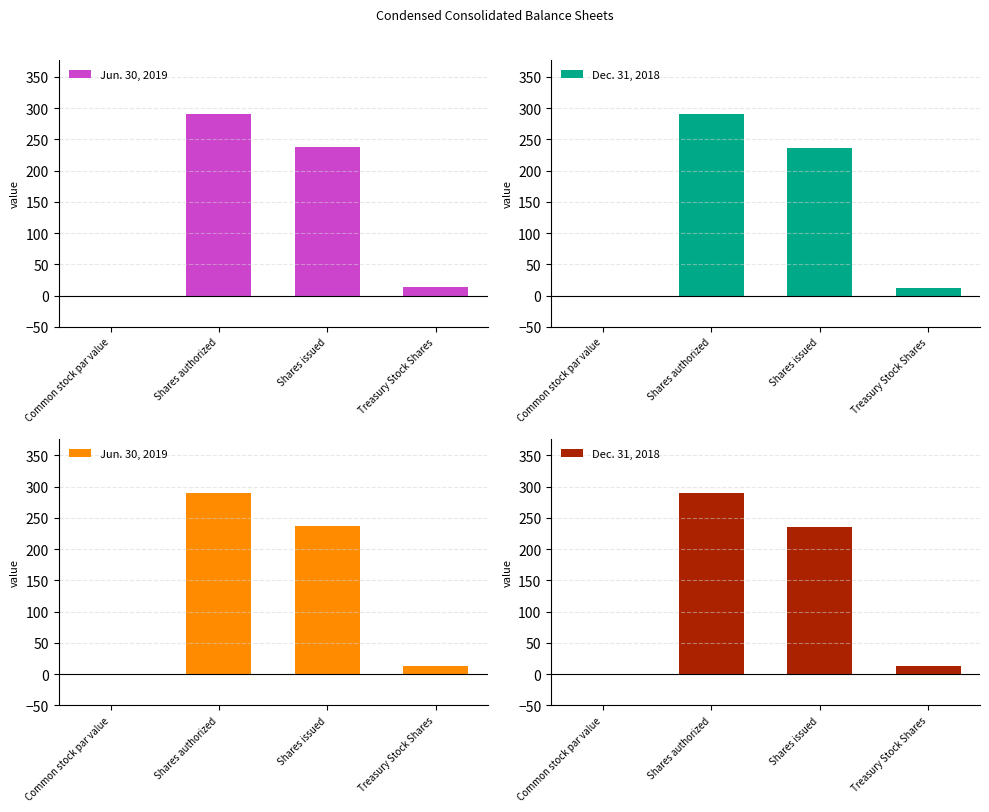

How many data points in Dec. 31, 2018 are above 236?

2